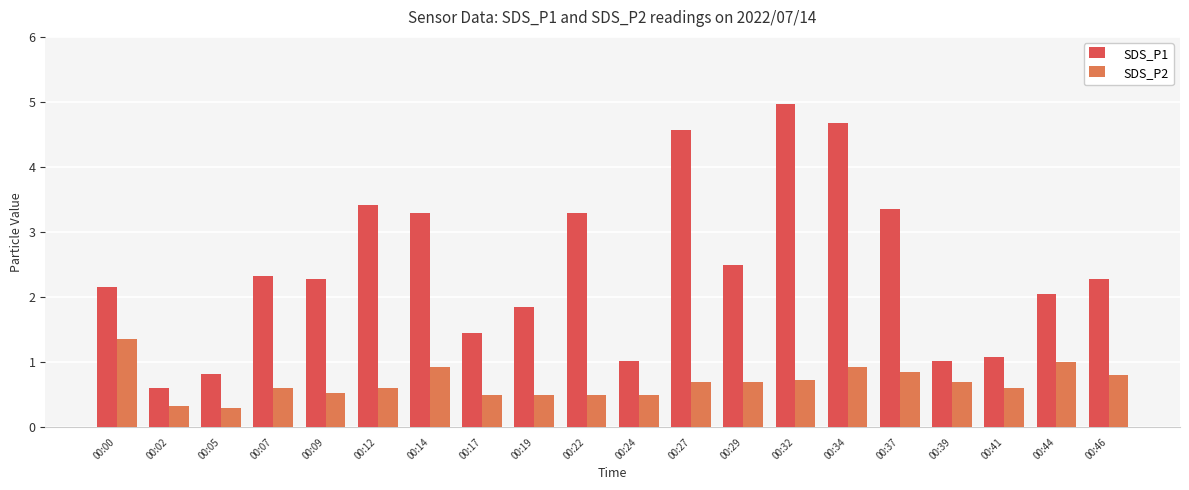

List the series in order of their overall mean, lowest first.

SDS_P2, SDS_P1